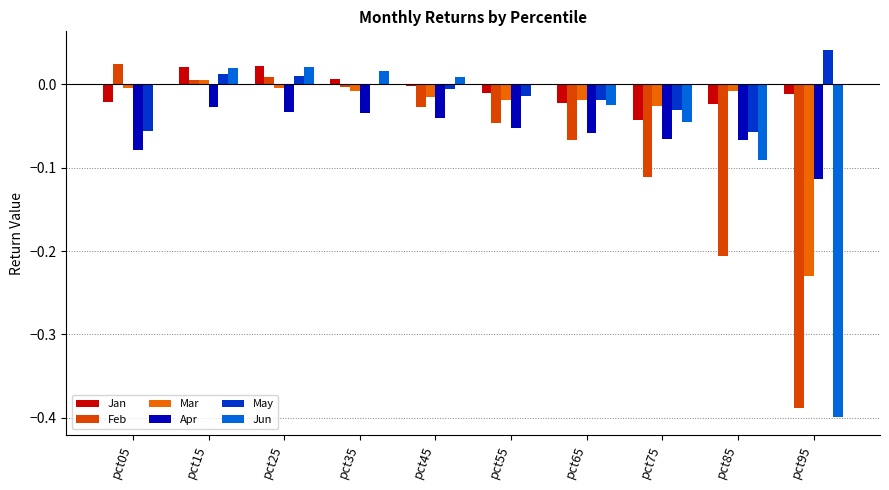

Between pct45 and pct65, which series saw the biggest shift?

Feb